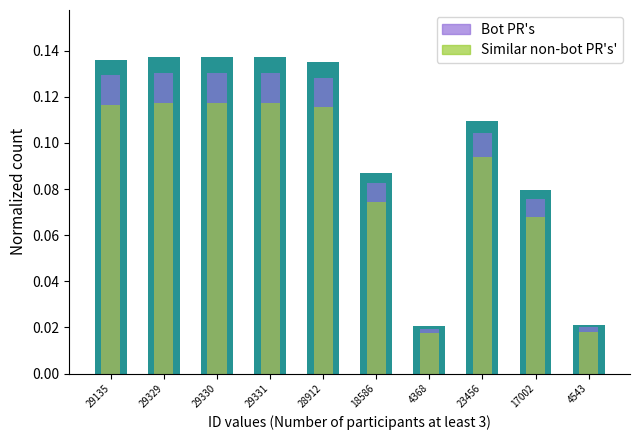

What is the label of the 5th bar from the right?

18586